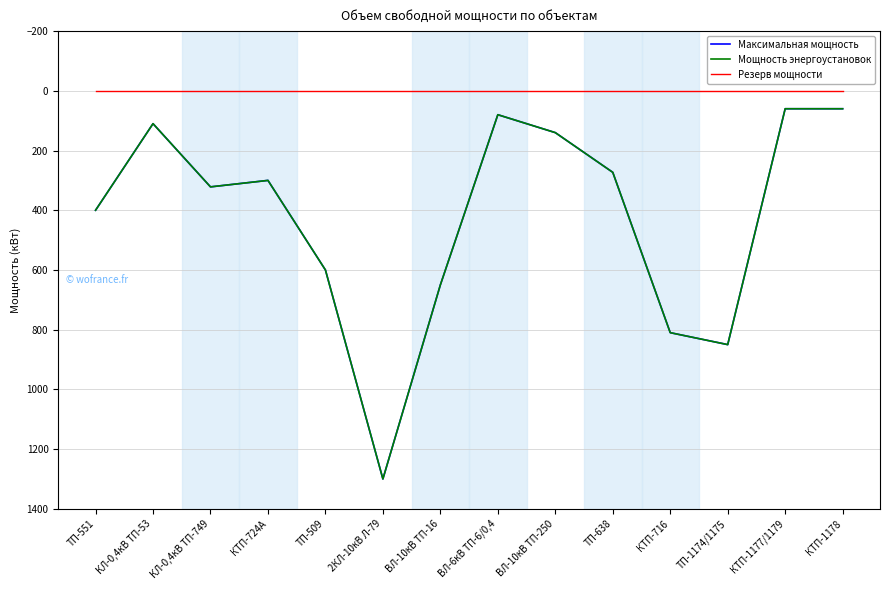

What position from the right is 2КЛ-10кВ Л-79?

9